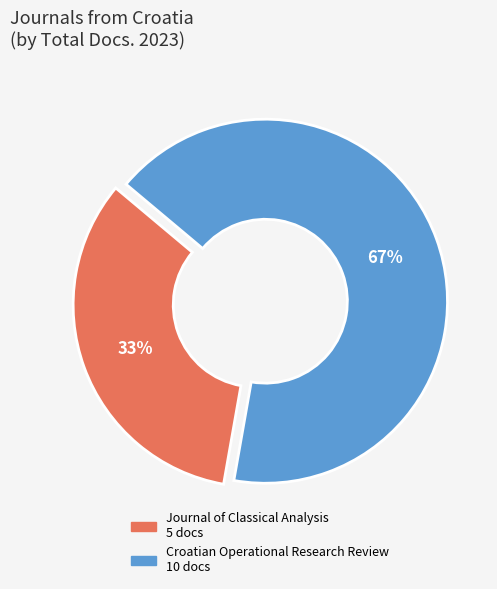

Is Croatian Operational Research Review the majority of the pie?

Yes